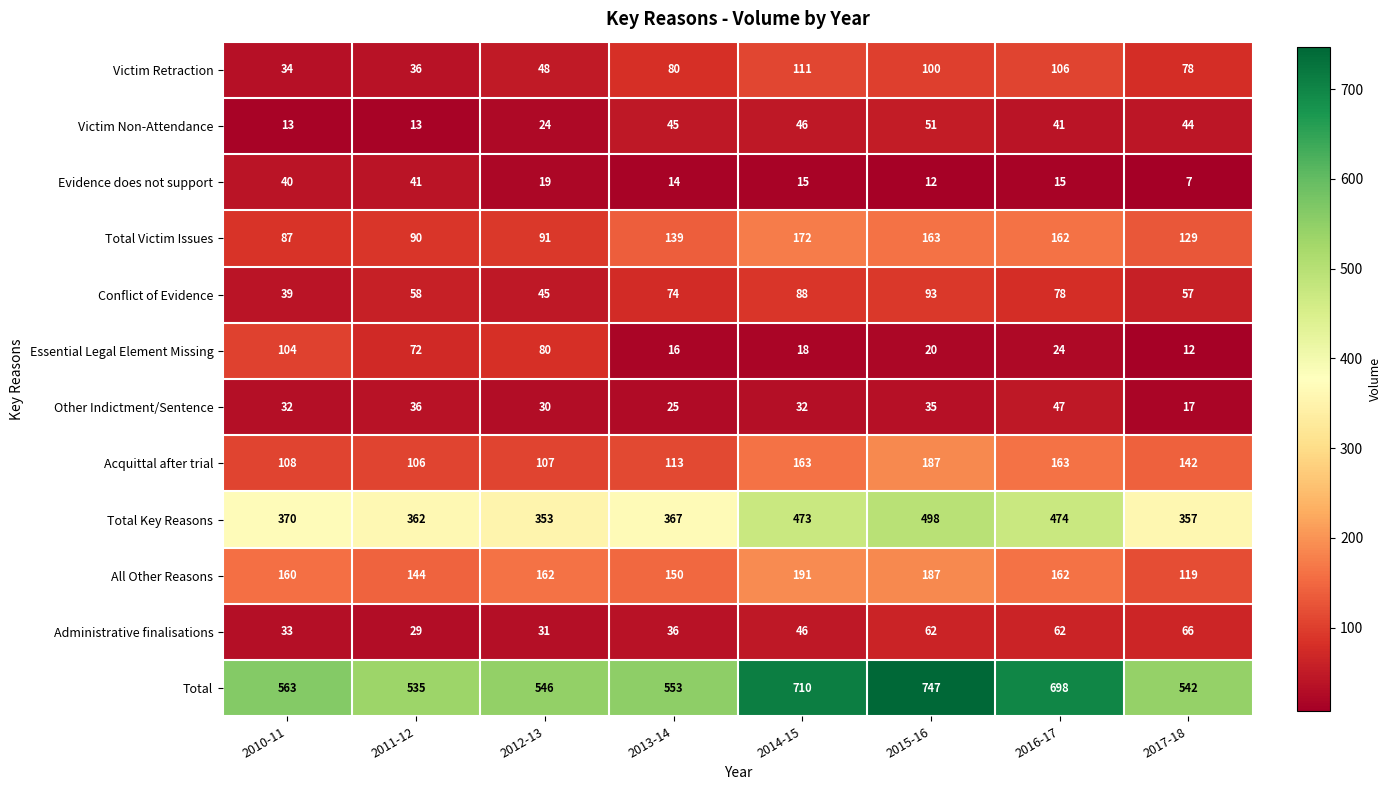

What is the difference between the maximum and minimum values in the Other Indictment/Sentence series?

30